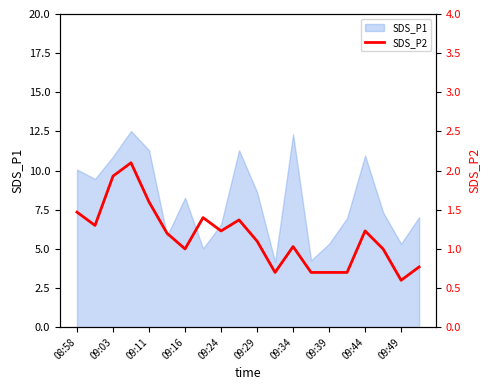

Where does the SDS_P1 series first go above 8?

08:58